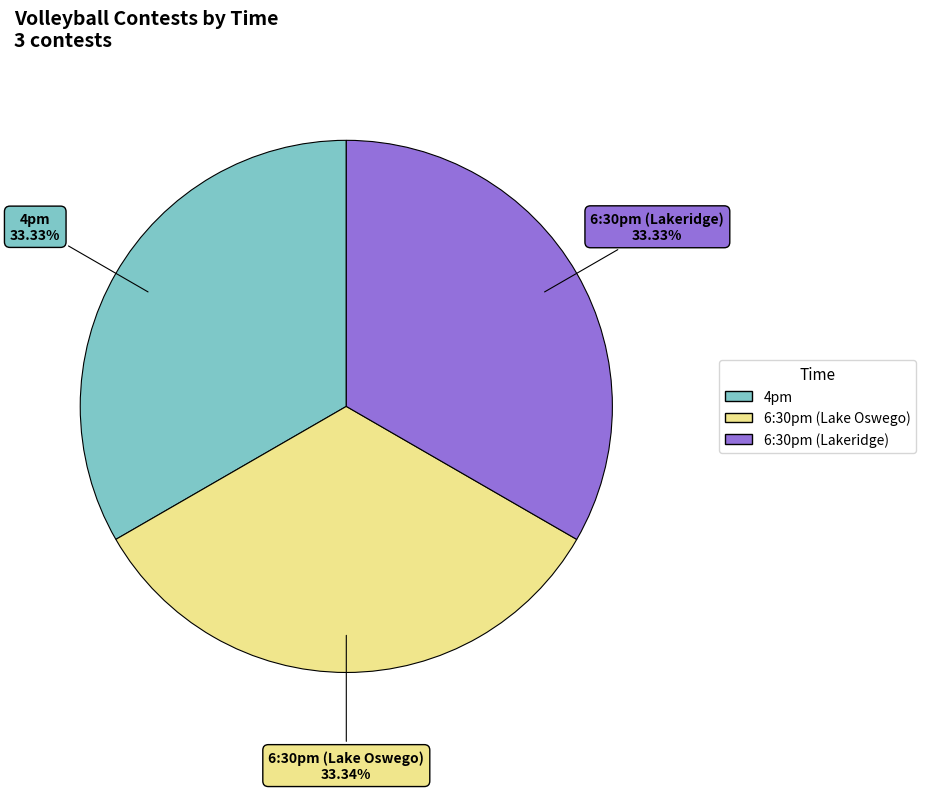

To the nearest percent, what is the combined percentage of 6:30pm (Lakeridge) and 6:30pm (Lake Oswego)?

67%